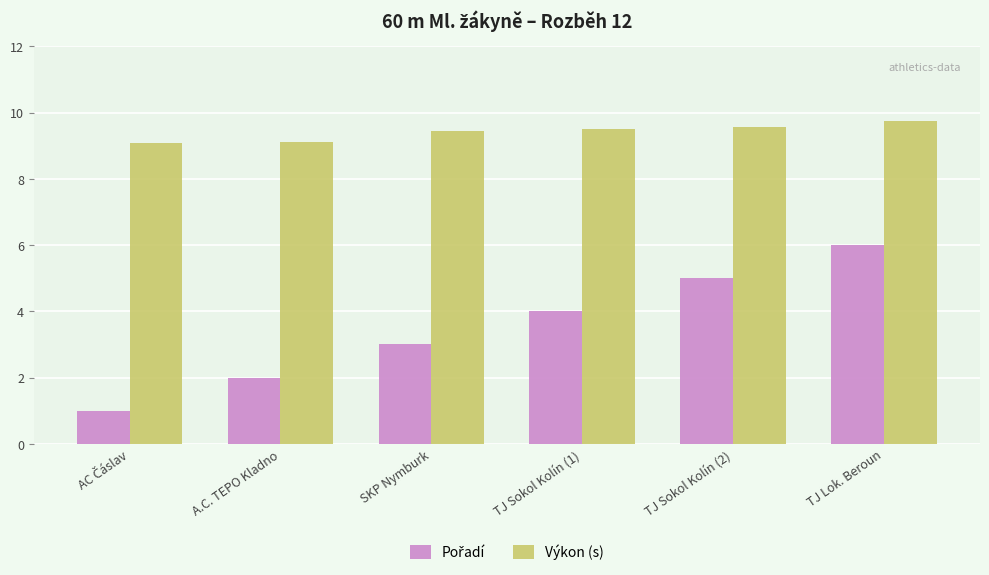

What is the sum of all Výkon (s) values?

56.4